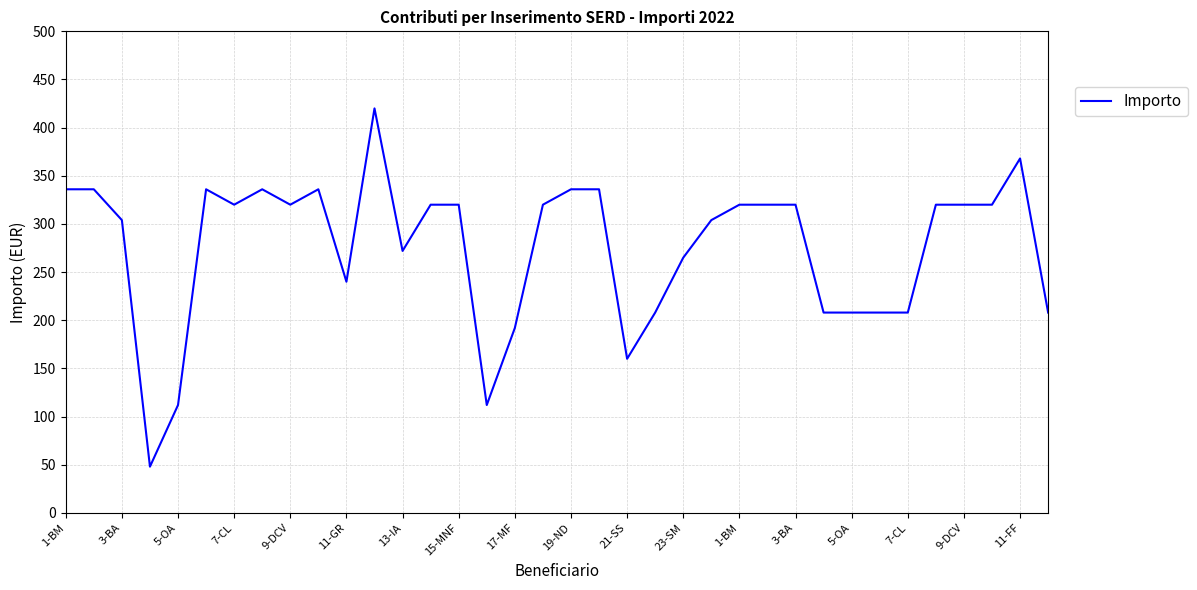

What is the greatest value displayed?

420